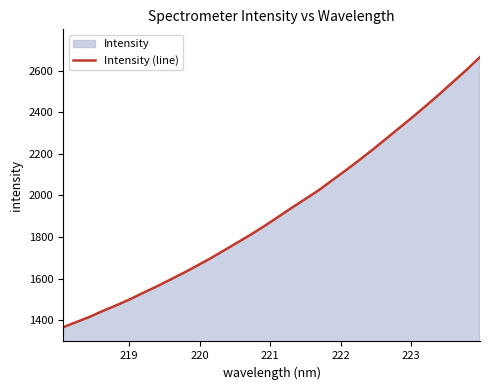

What is the difference between the maximum and minimum values?

1300.0